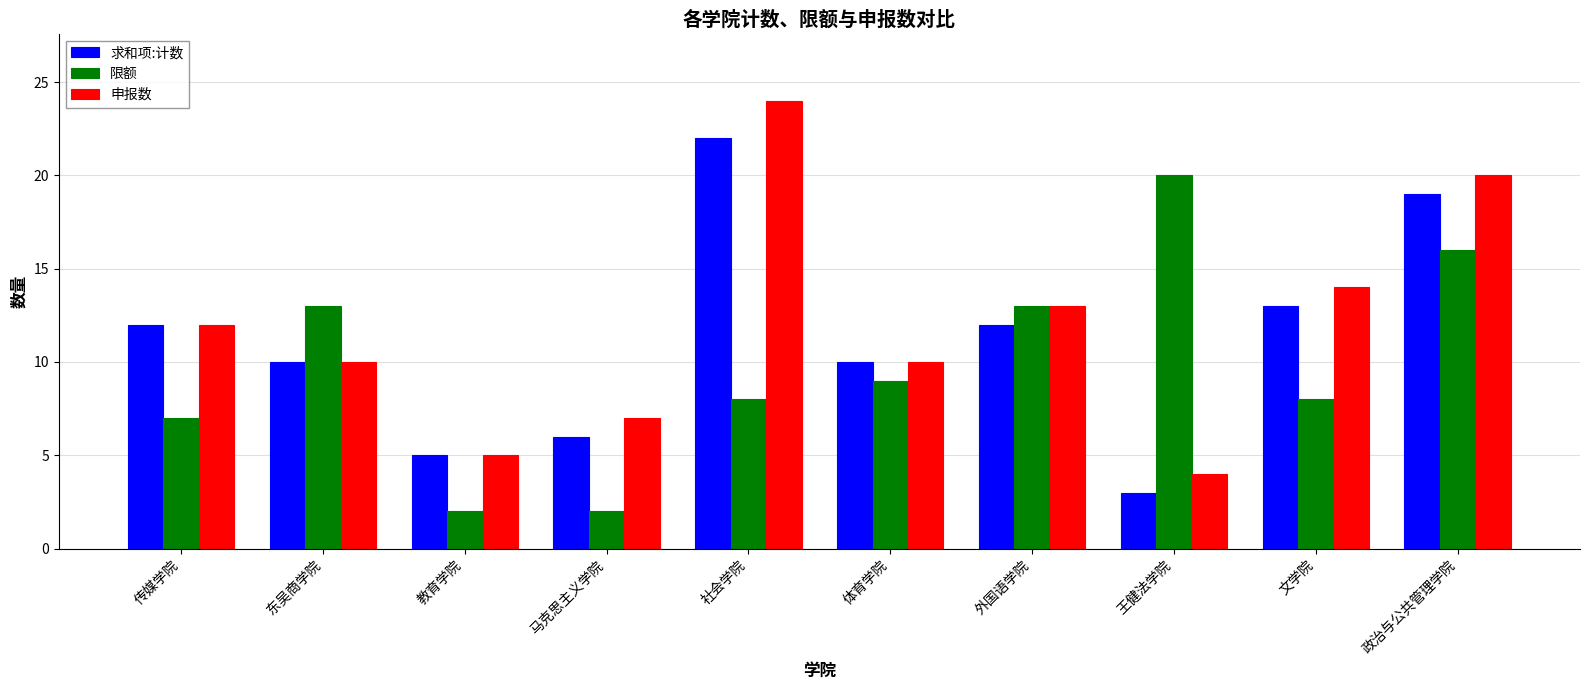

At which label does 申报数 reach its minimum?

王健法学院